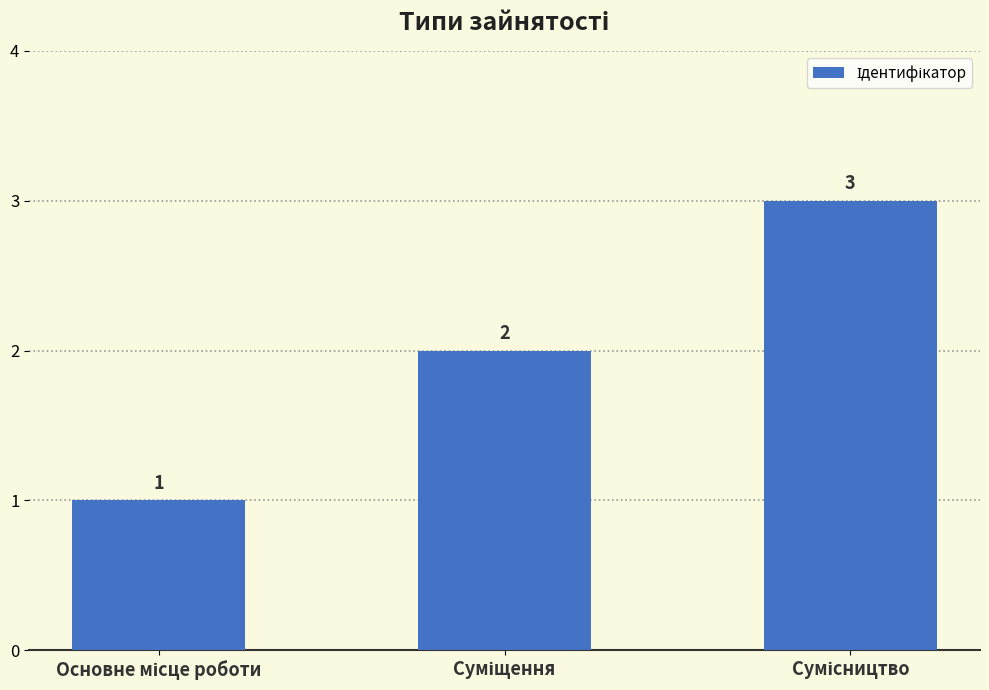

How many bars are there in total?

3